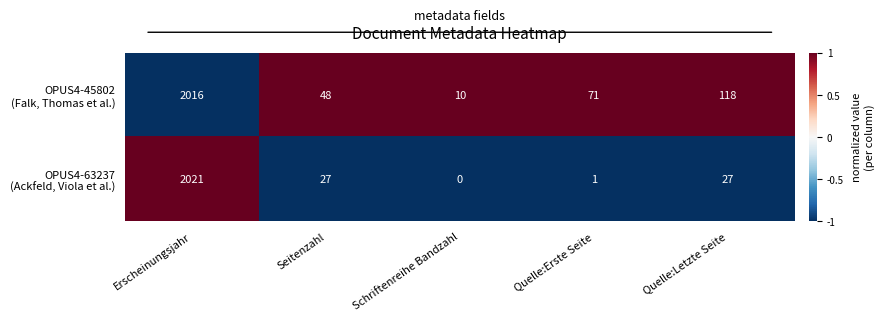

What is the spread (max minus min) of values at Quelle:Letzte Seite?

91